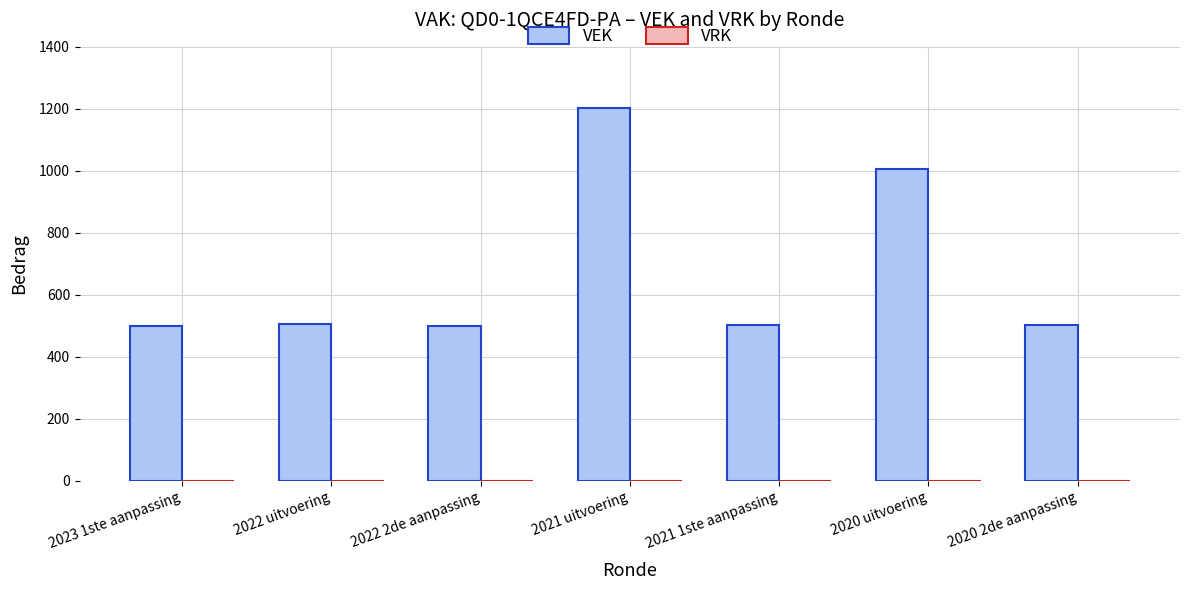

Where is the data nearest to the value 852?

2020 uitvoering